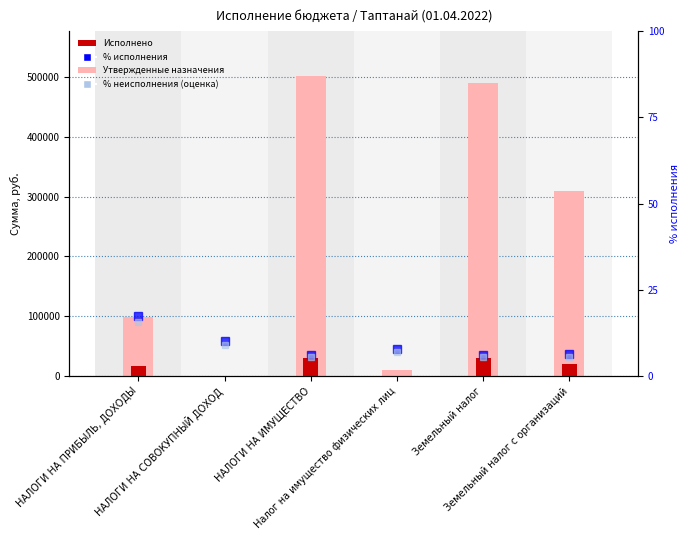

The % неисполнения (оценка) series shows 3.0 at Земельный налог с организаций. True or false?

False